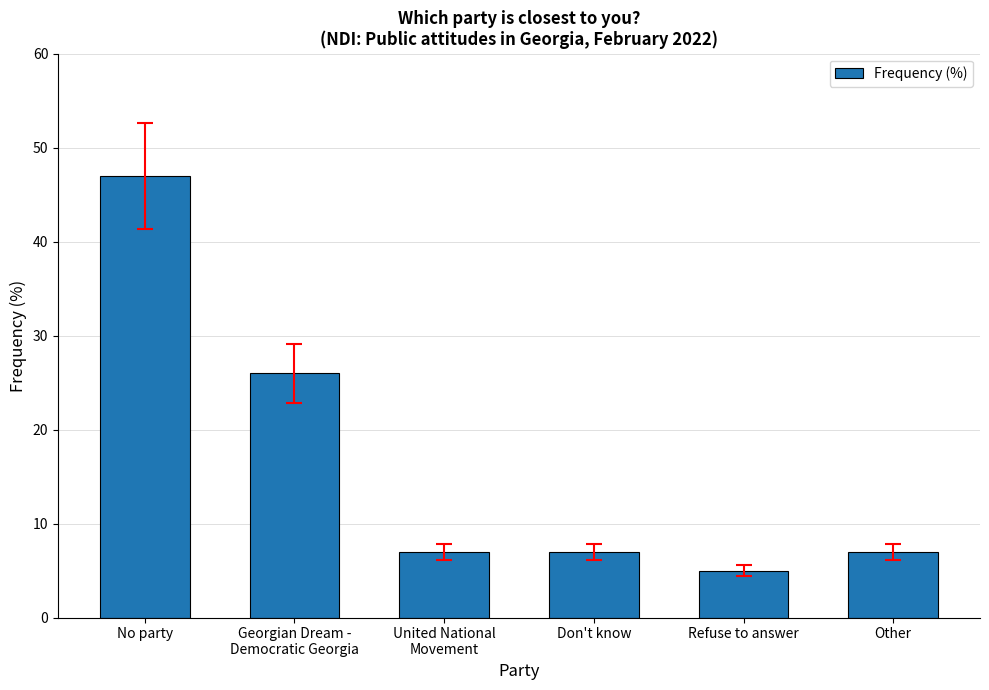

What is the ratio of the value at United National
Movement to the value at Refuse to answer?

1.4